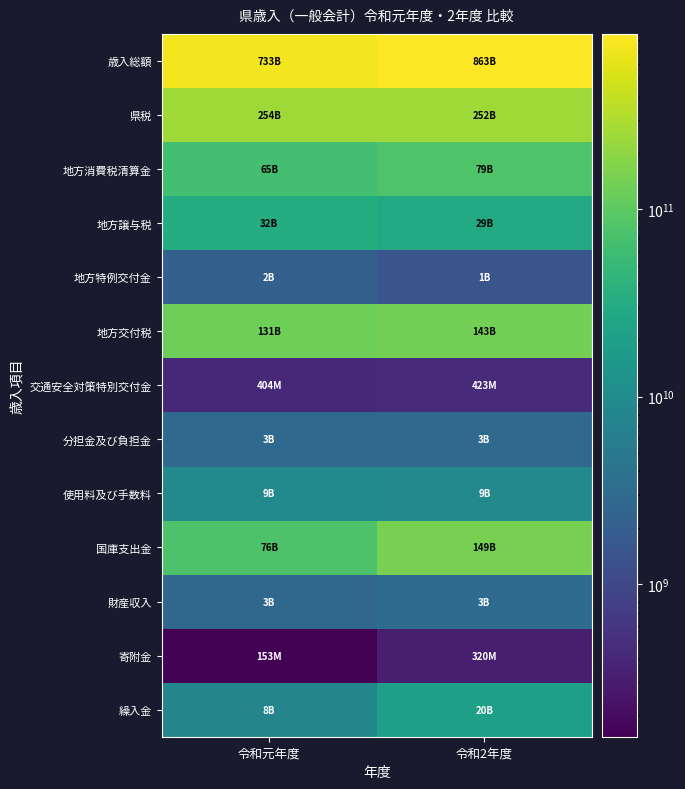

List the series in order of their peak value, highest first.

歳入総額, 県税, 国庫支出金, 地方交付税, 地方消費税清算金, 地方譲与税, 繰入金, 使用料及び手数料, 財産収入, 分担金及び負担金, 地方特例交付金, 交通安全対策特別交付金, 寄附金